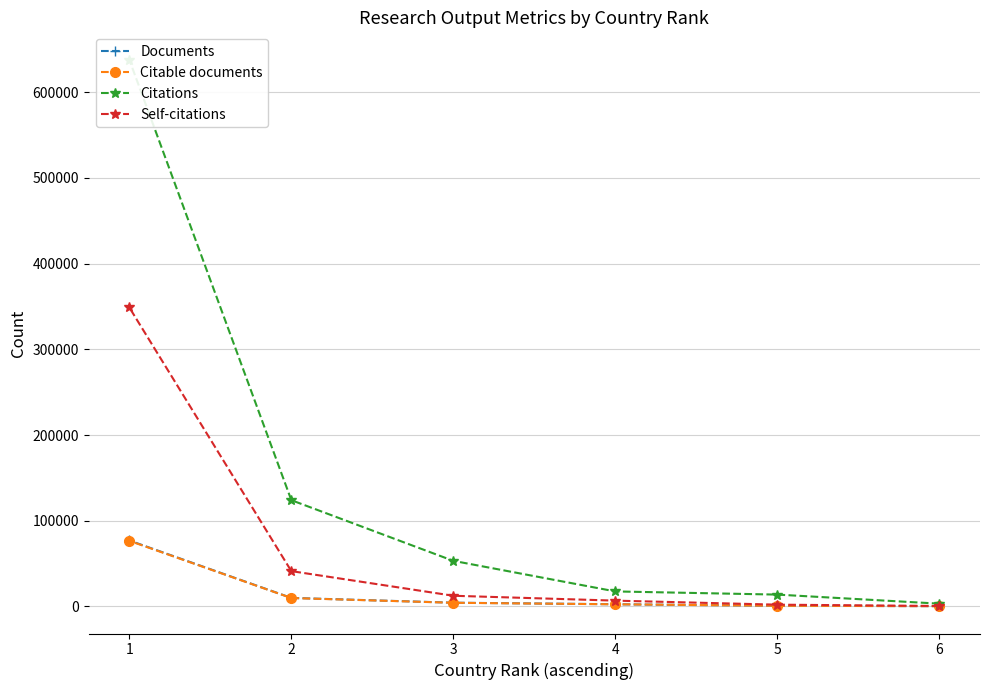

Does the chart display data point markers on the line(s)?

Yes